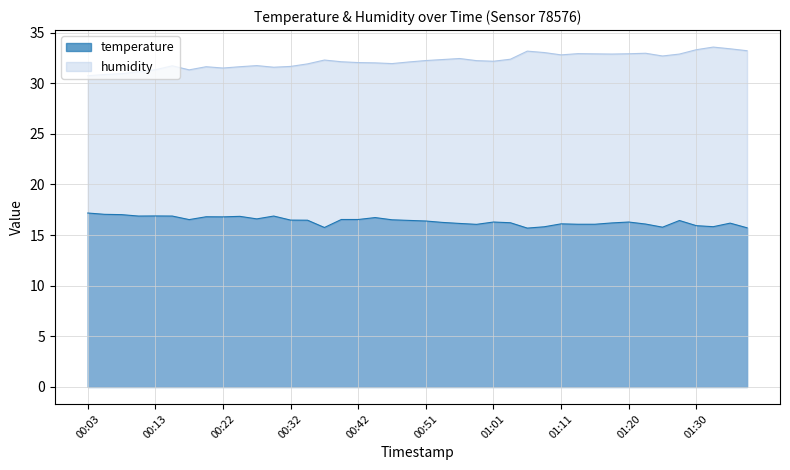

True or false: humidity and temperature intersect in this chart.

False